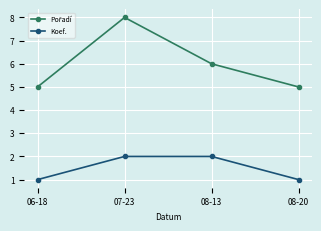

At which category is the sum across all series the highest?

07-23